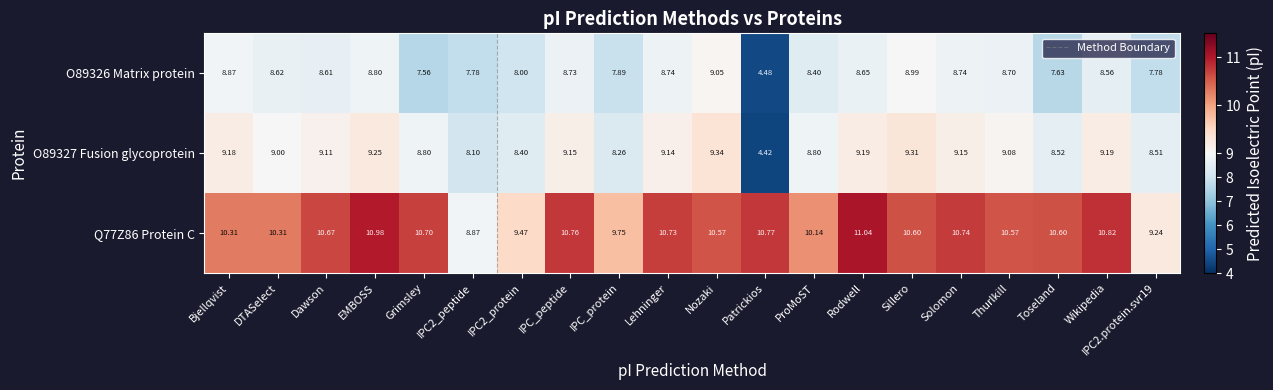

Which series has the largest total across all categories?

Q77Z86 Protein C